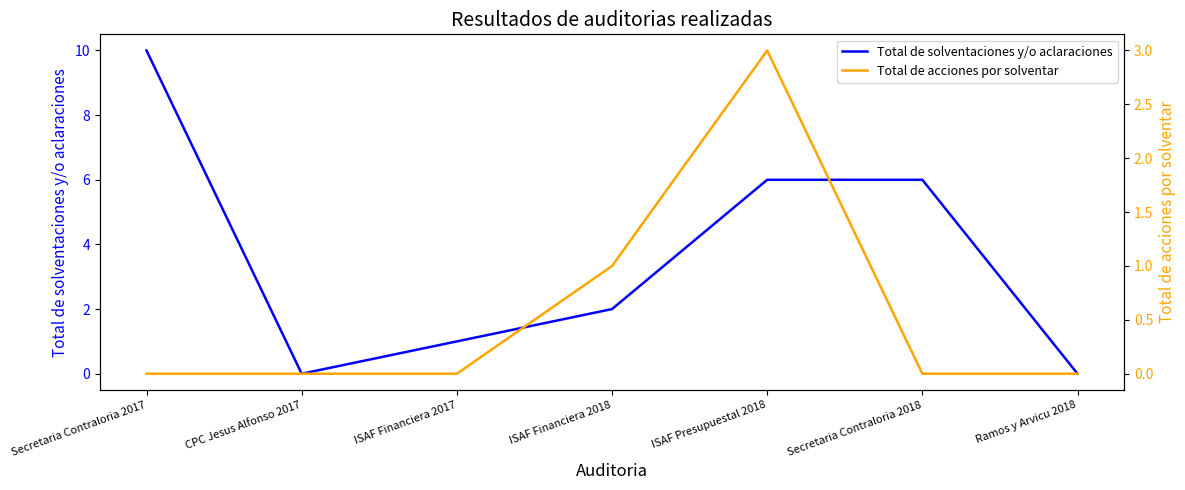

Does the chart have visible grid lines?

No